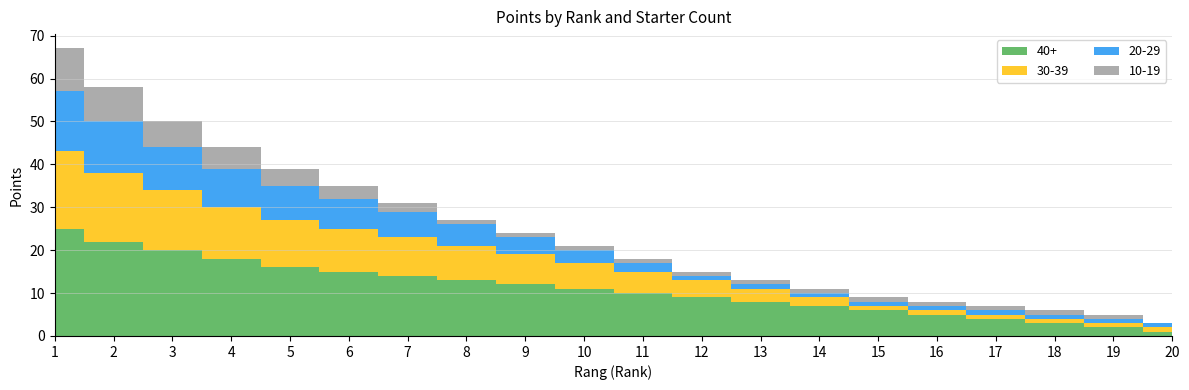

Reading right to left, transcribe all the data shown in this chart.

40+: 1	2	3	4	5	6	7	8	9	10	11	12	13	14	15	16	18	20	22	25
30-39: 1	1	1	1	1	1	2	3	4	5	6	7	8	9	10	11	12	14	16	18
20-29: 1	1	1	1	1	1	1	1	1	2	3	4	5	6	7	8	9	10	12	14
10-19: 0	1	1	1	1	1	1	1	1	1	1	1	1	2	3	4	5	6	8	10